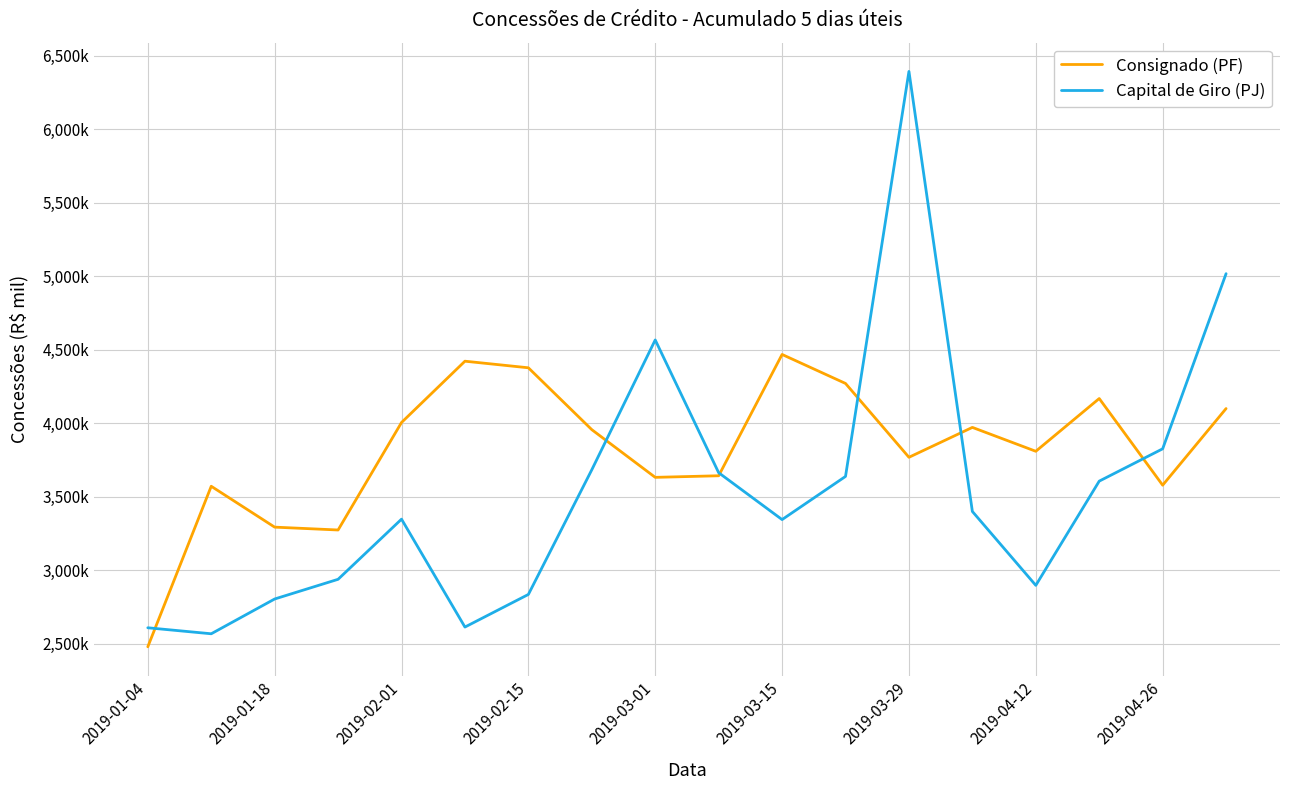

What is the value of the Consignado (PF) point at the 12th from the left?

4269646